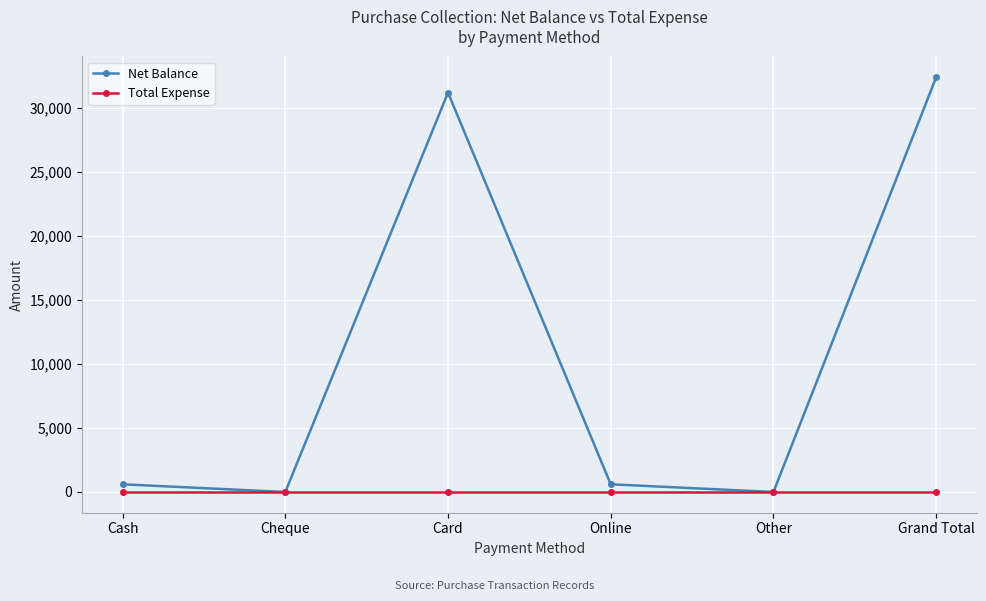

Rank the series at Grand Total from highest to lowest value.

Net Balance, Total Expense